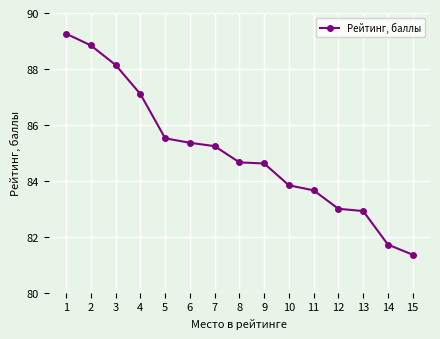

Approximately how many times larger is the value at 1 compared to 15?

1.1